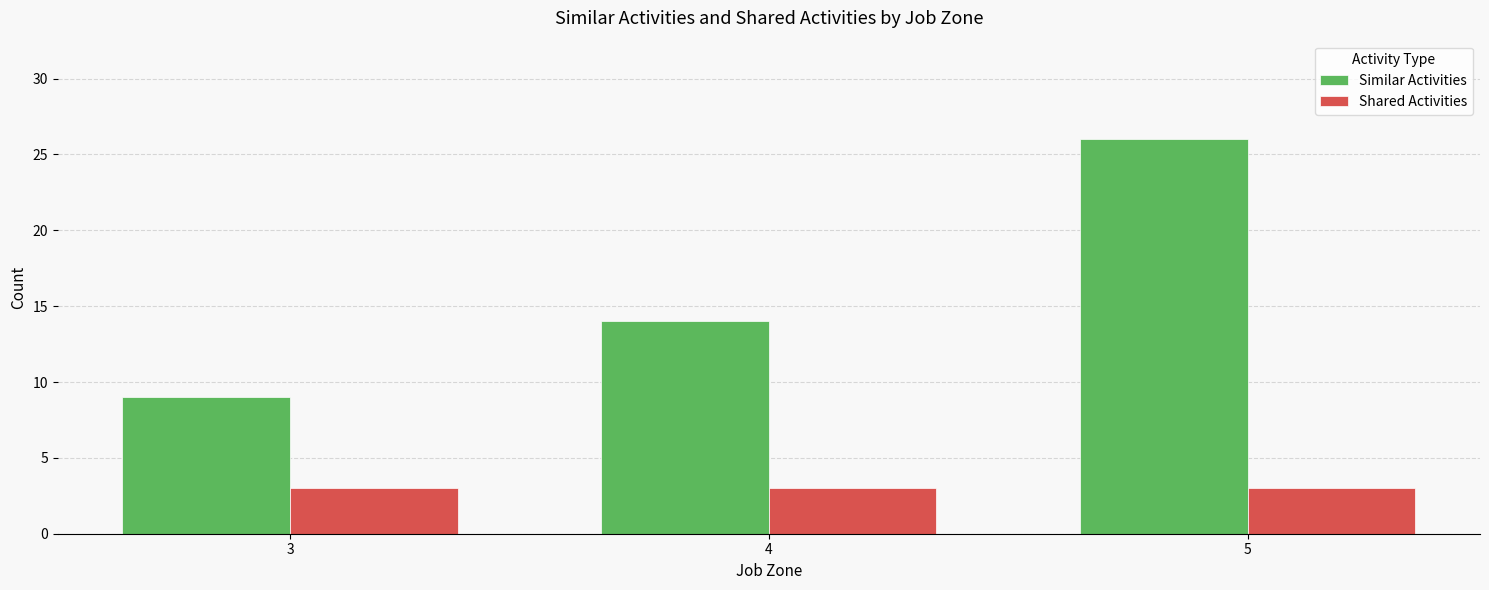

Which series has the widest spread of values?

Similar Activities